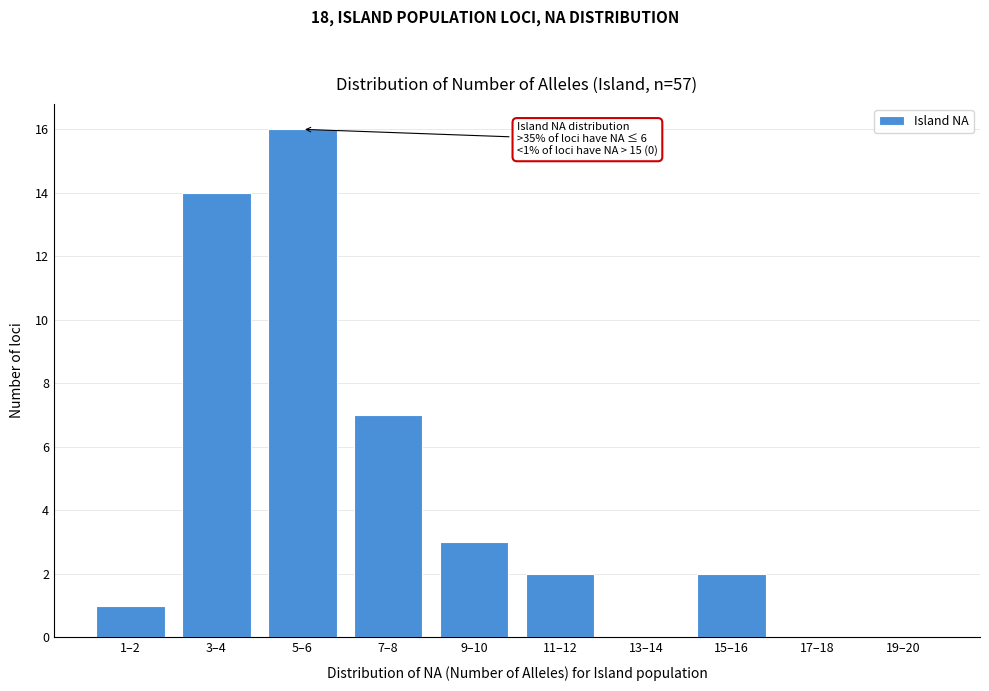

Reading left to right, transcribe all the data shown in this chart.

1–2=1	3–4=14	5–6=16	7–8=7	9–10=3	11–12=2	13–14=0	15–16=2	17–18=0	19–20=0